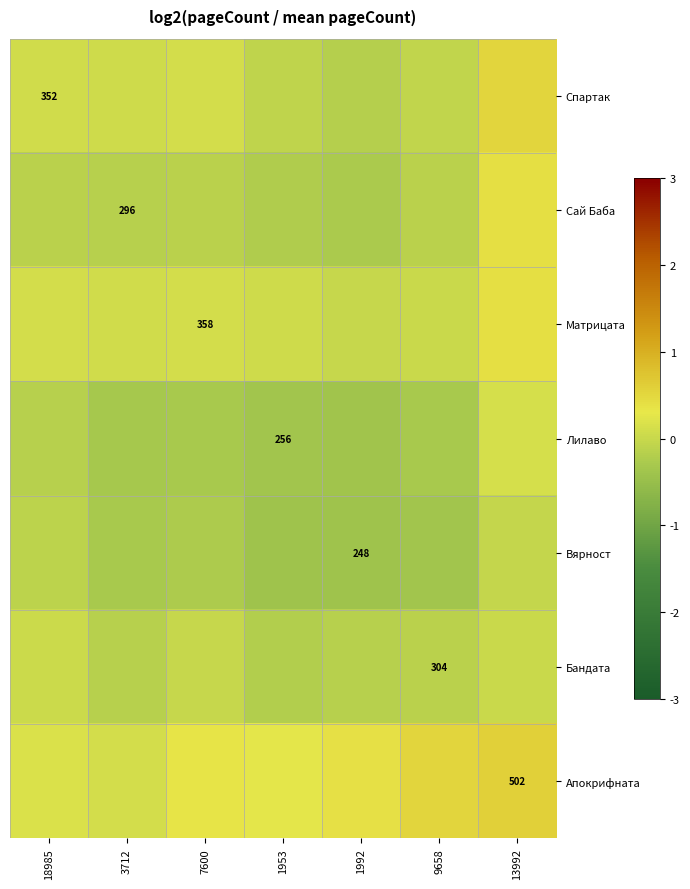

Count the number of categories in the chart.

7